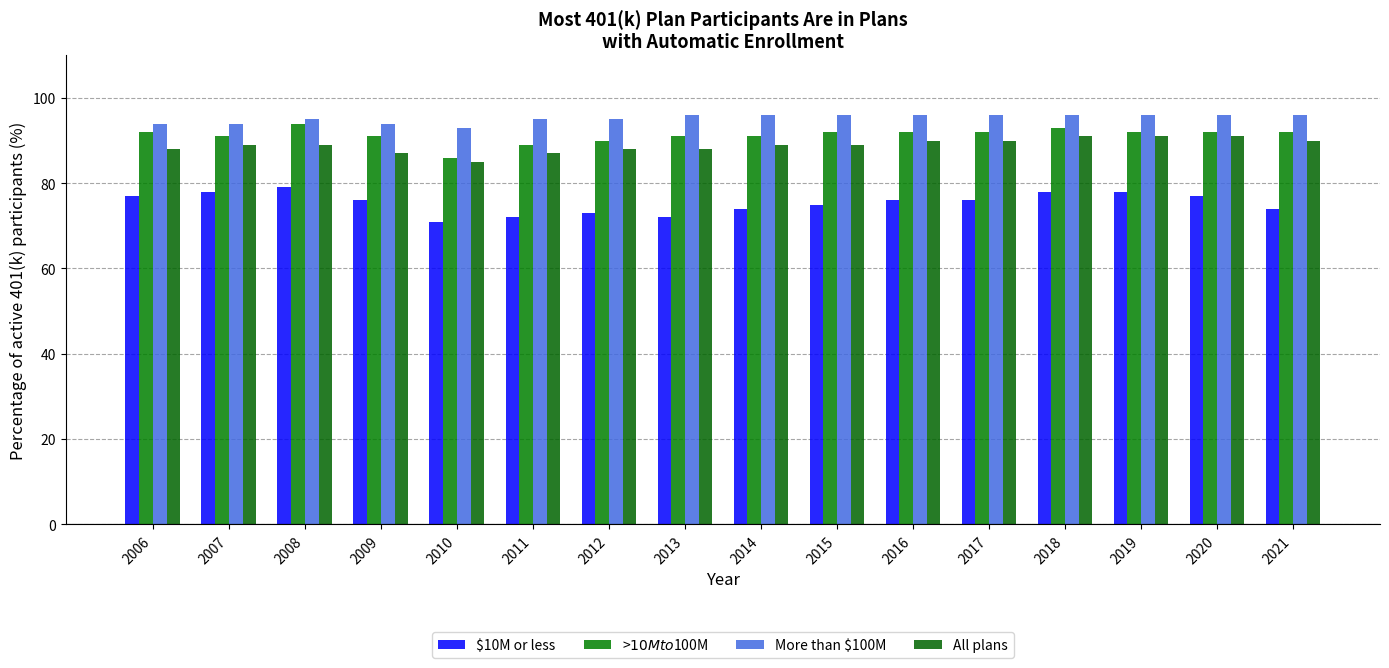

How many groups of bars are there?

16